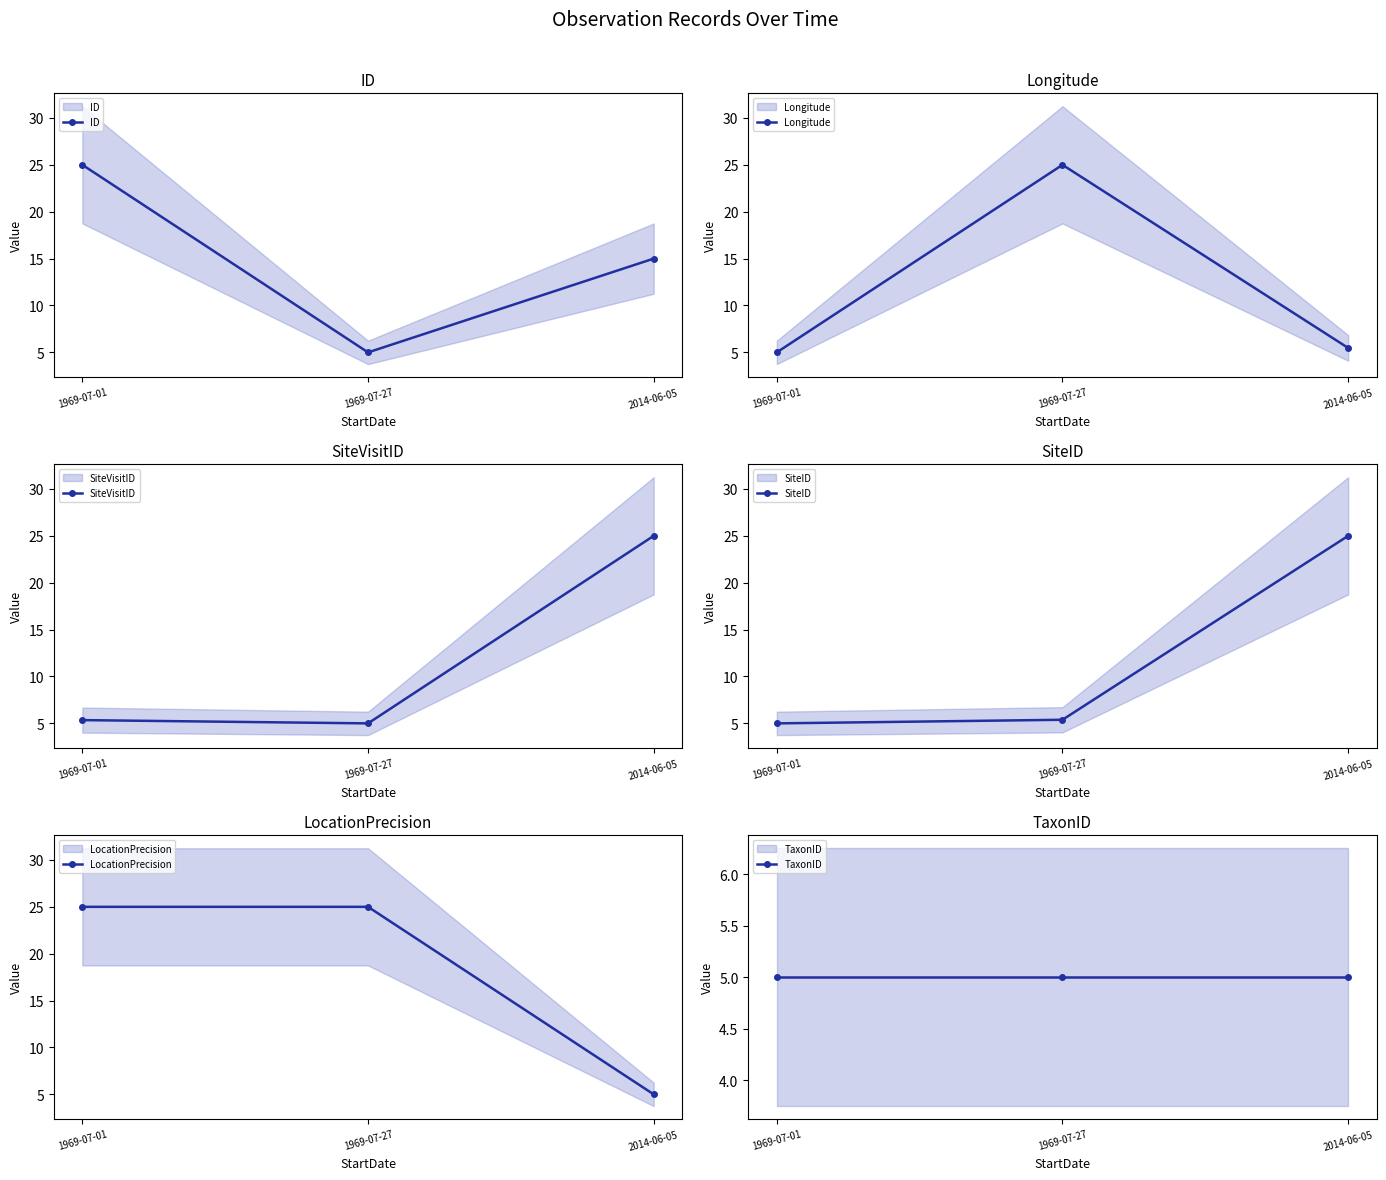

How many data points does each series have?

3